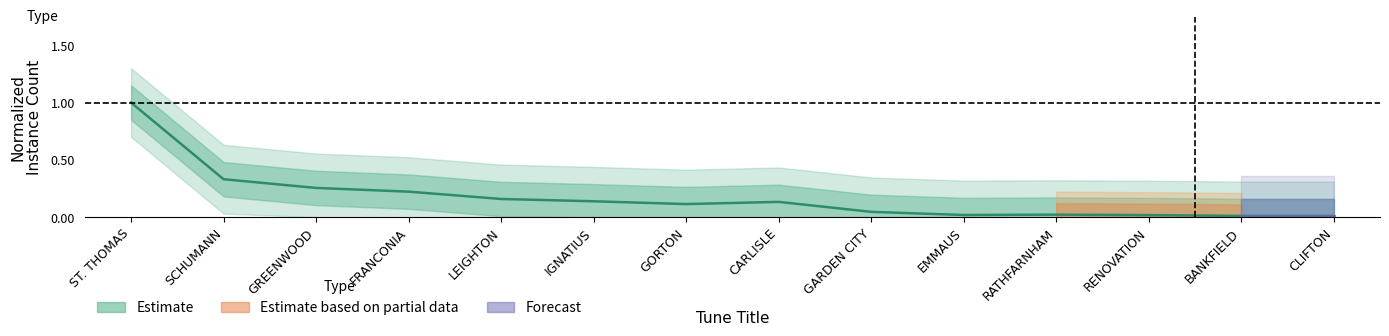

What is the greatest value displayed?

1.0